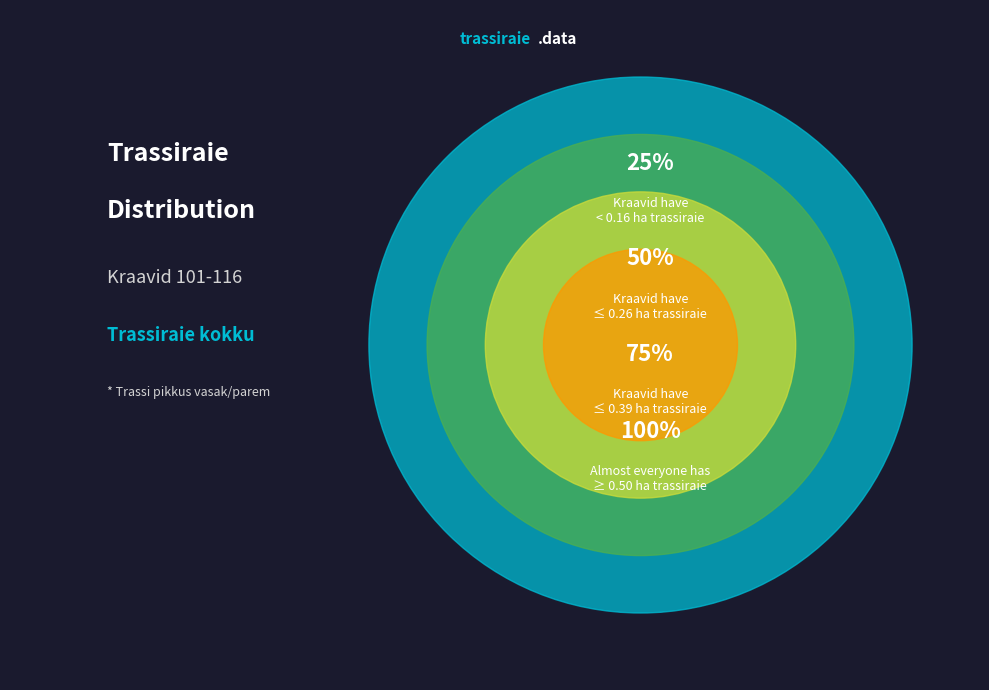

Does 113 account for over 50% of the chart?

No